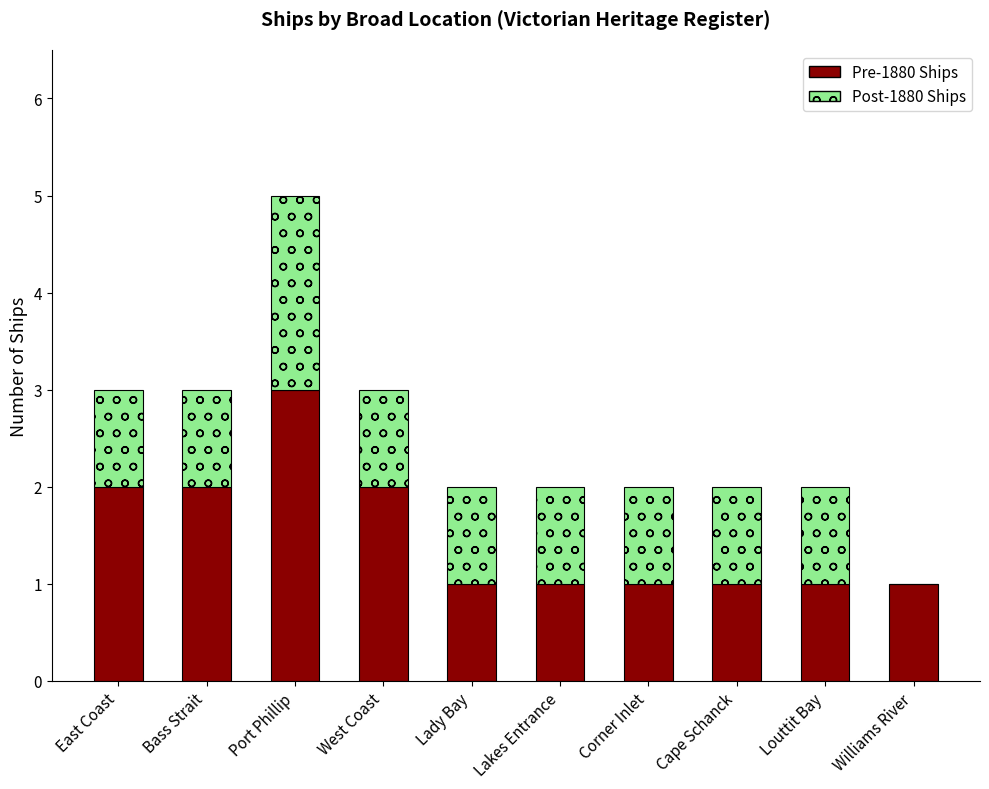

Which category has the highest value in the Pre-1880 Ships series?

Port Phillip